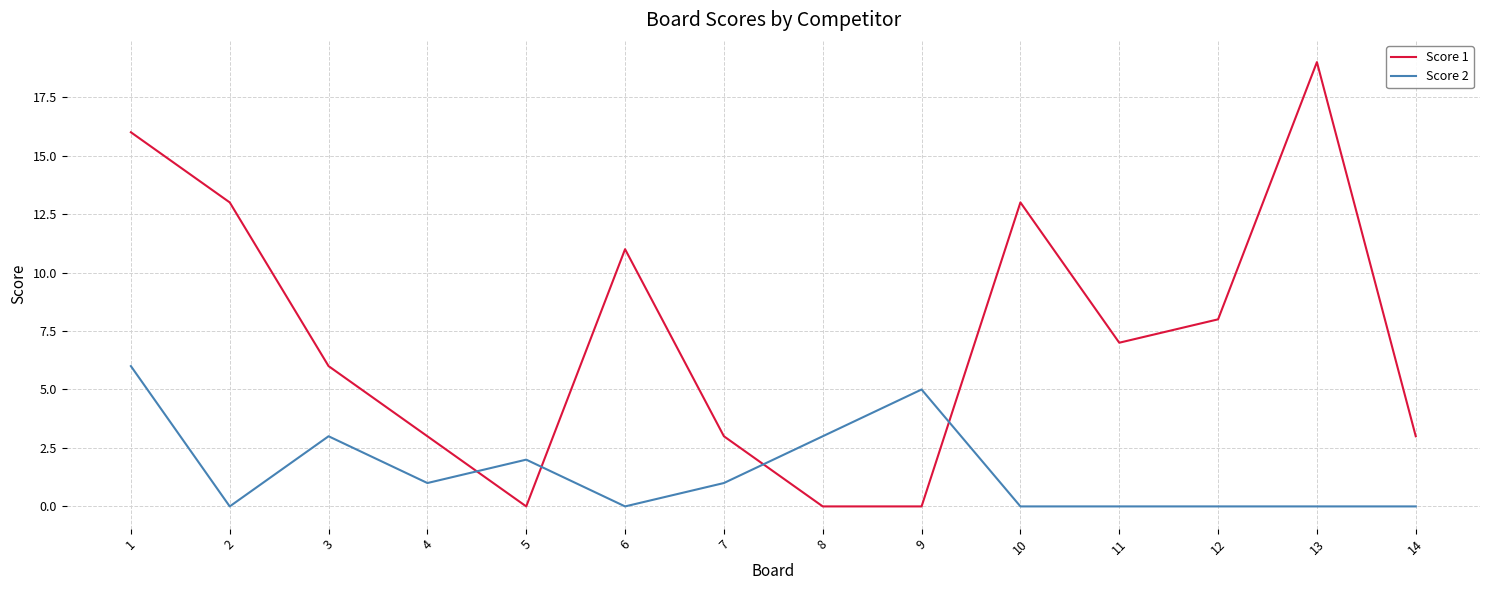

True or false: Score 1 and Score 2 cross at least once.

True